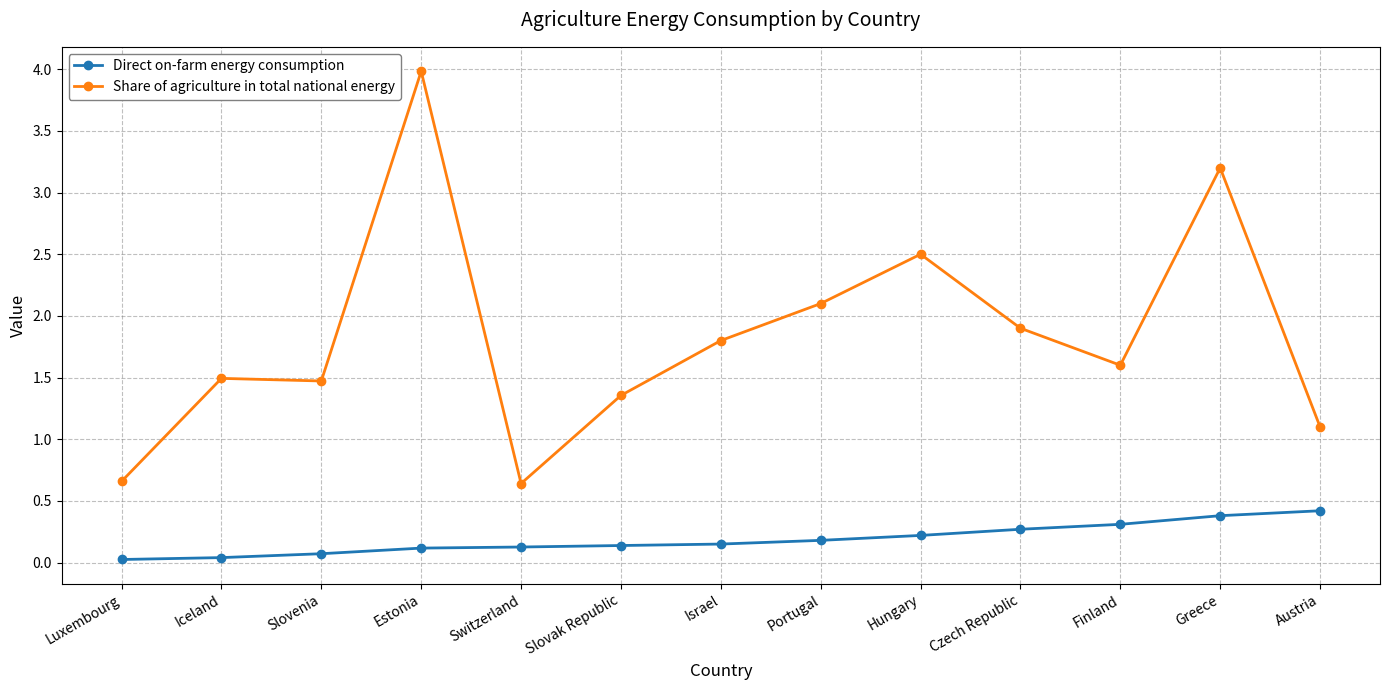

List the series in order of their peak value, lowest first.

Direct on-farm energy consumption, Share of agriculture in total national energy